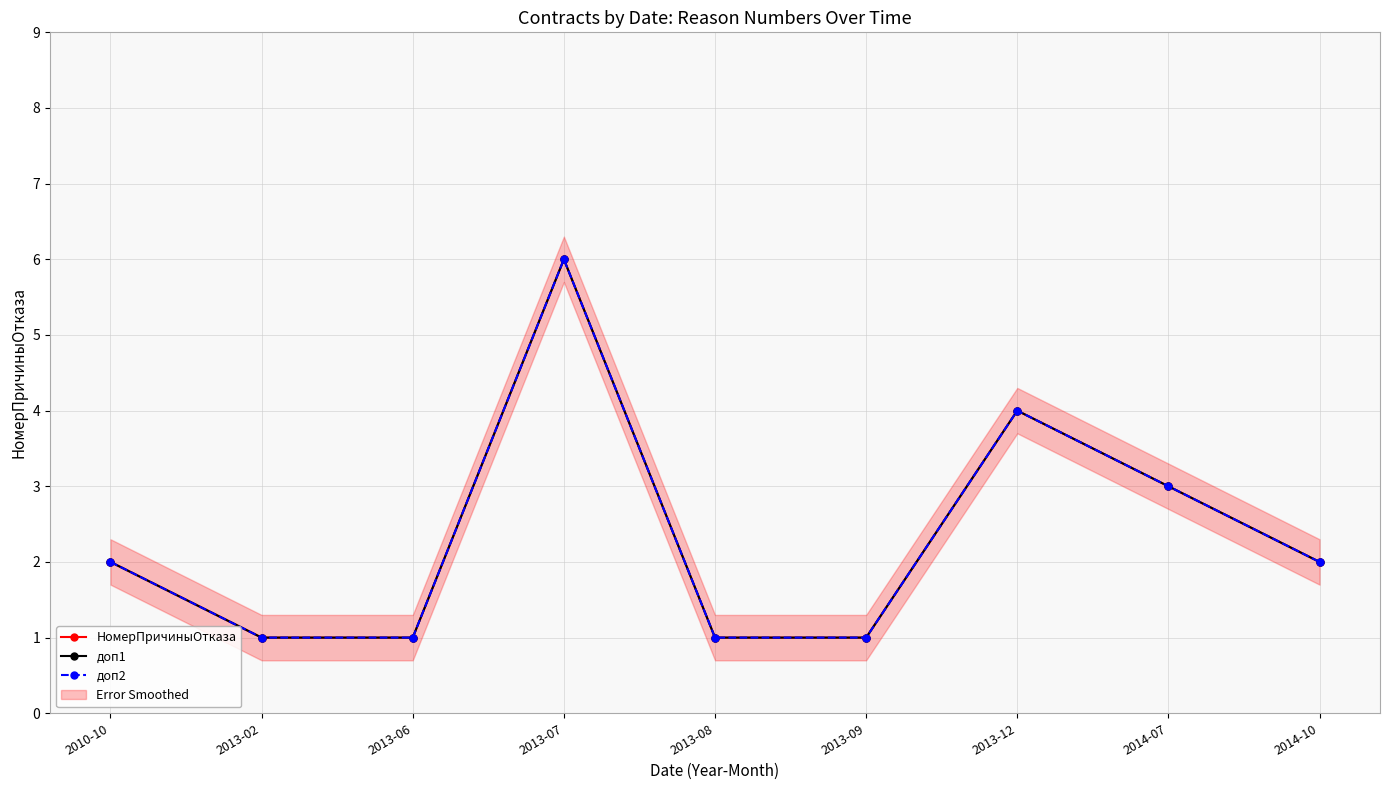

What is the label of the 8th point from the left?

2014-07